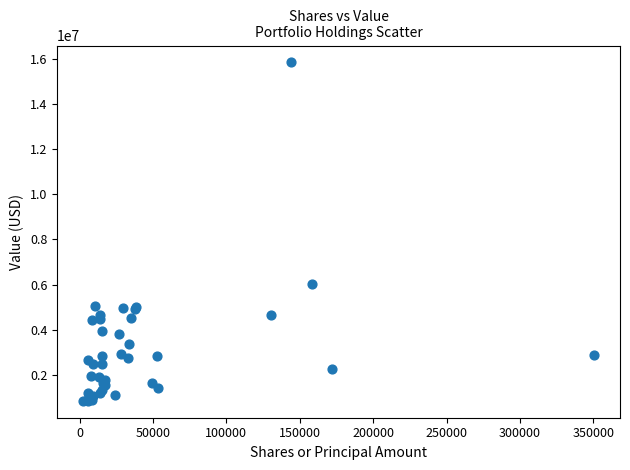

What Y value in the scatter plot is closest to 8346493?

6020923